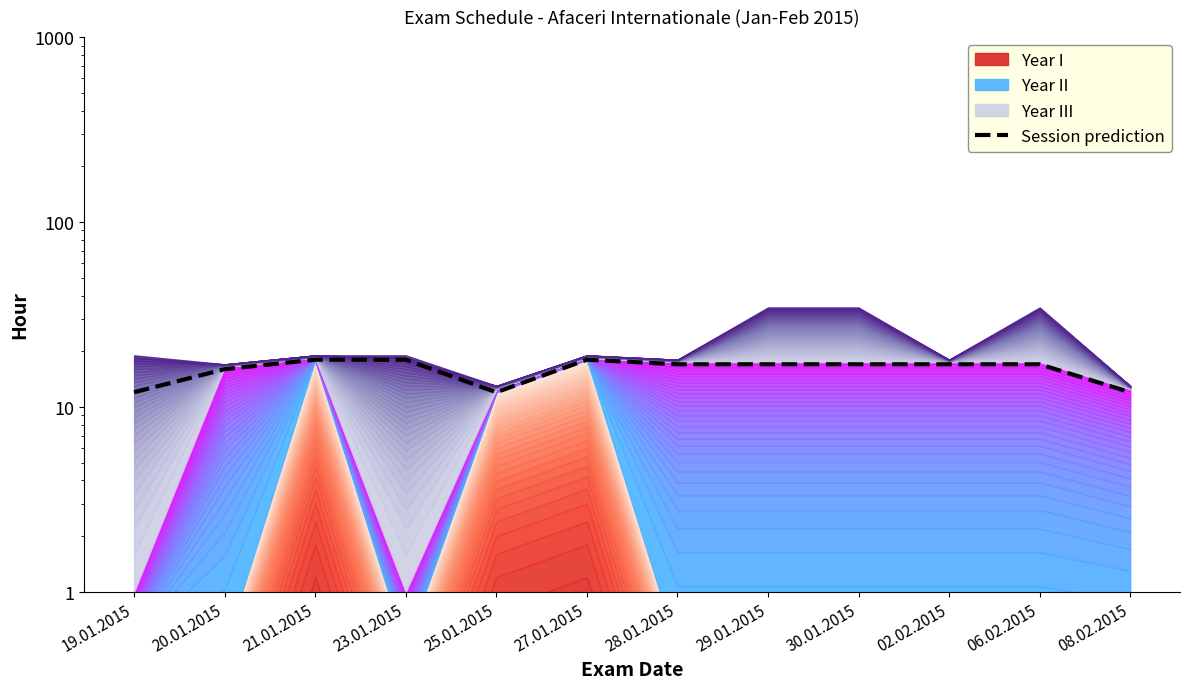

Does the chart have visible grid lines?

No